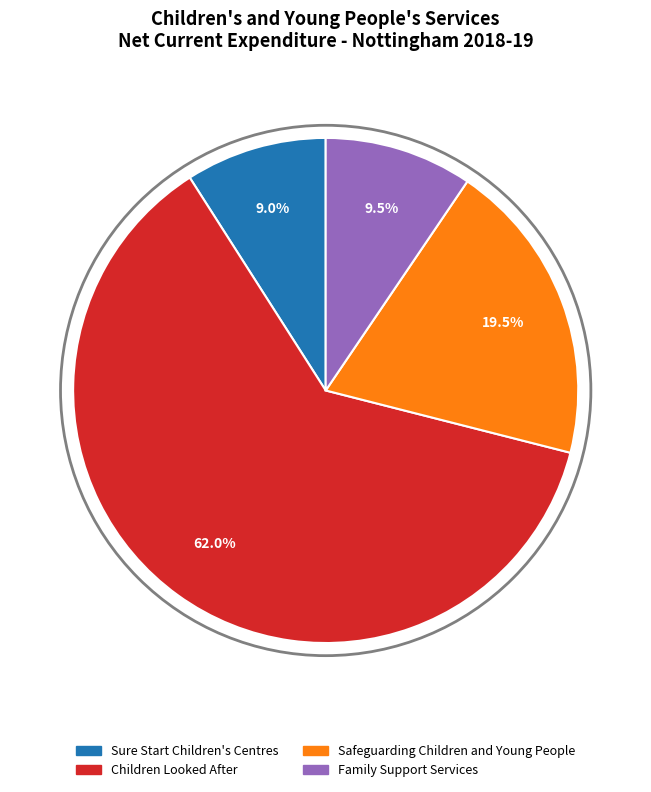

Is there a majority slice in this chart?

Yes